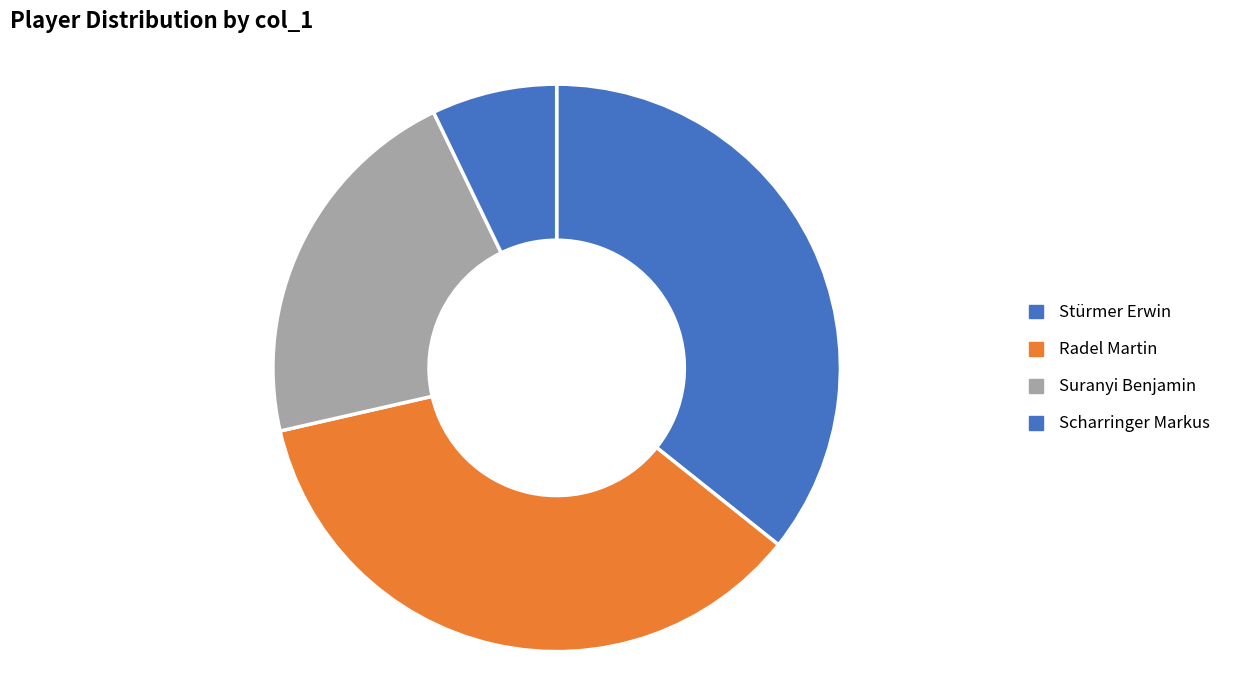

What is the change in value from Radel Martin to Scharringer Markus?

-4